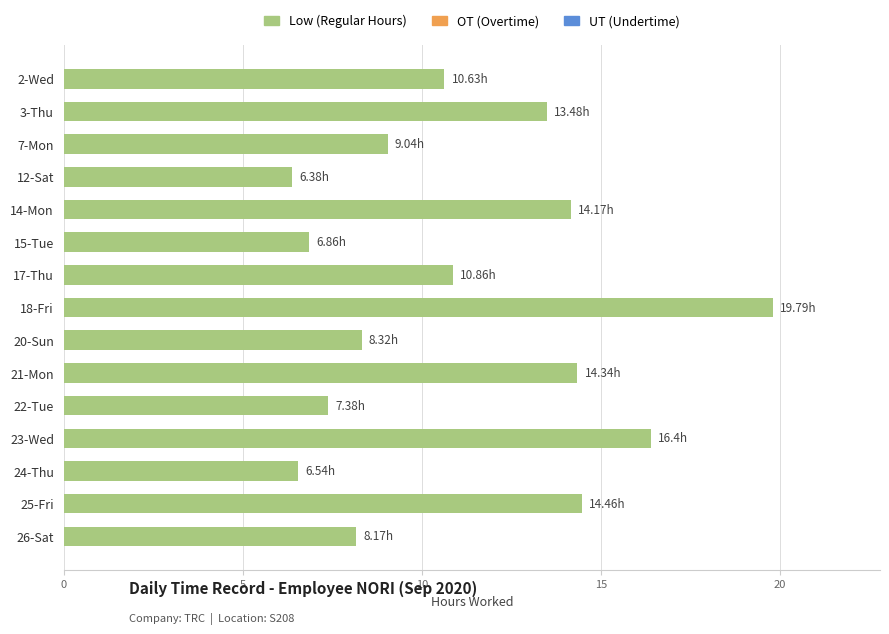

Count the number of categories in the chart.

15